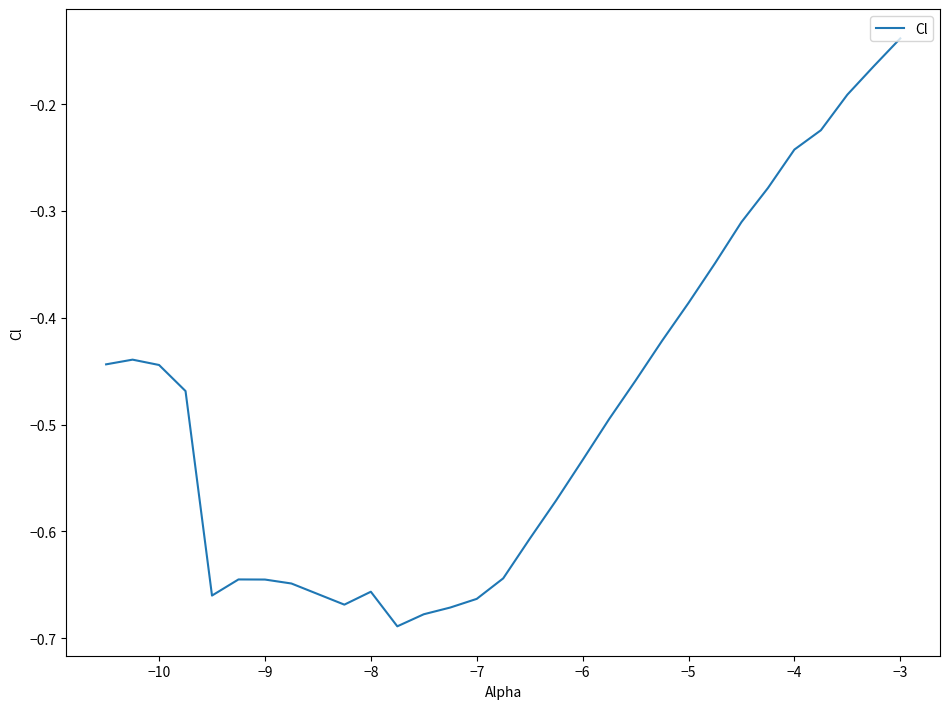

What is the difference between the maximum and minimum values?

0.6